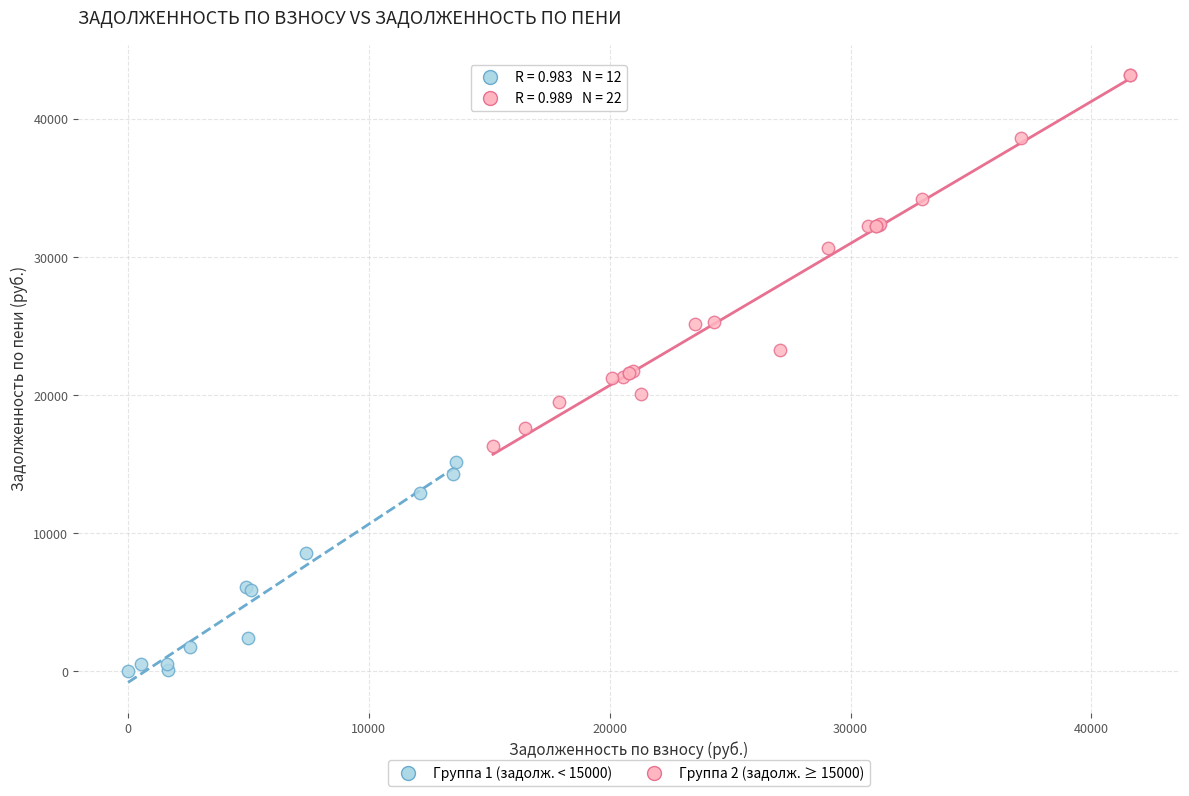

Which series contains the lowest Y value?

Группа 1 (задолж. < 15000)